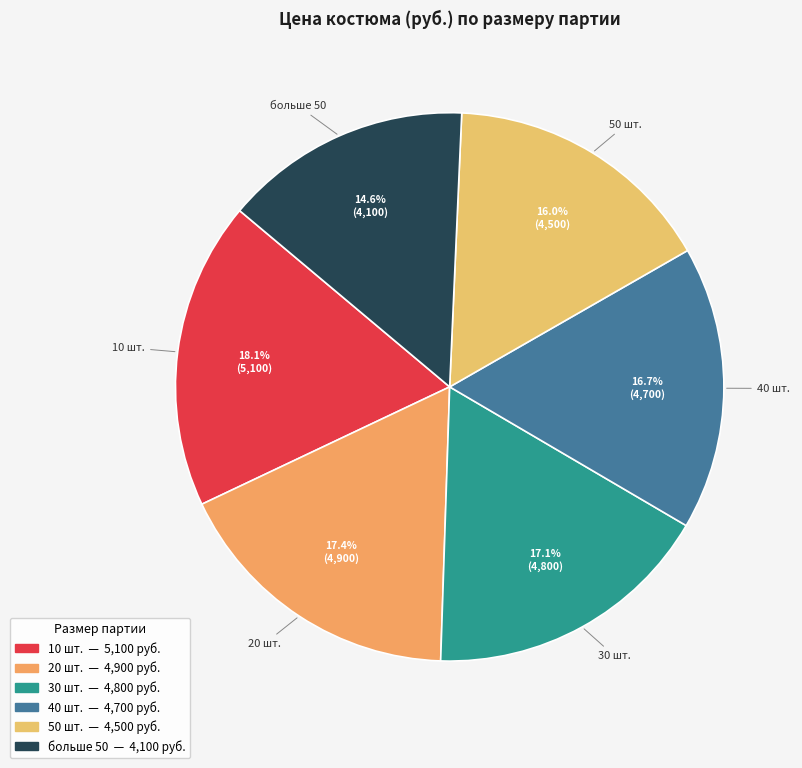

How many slices are in this pie chart?

6